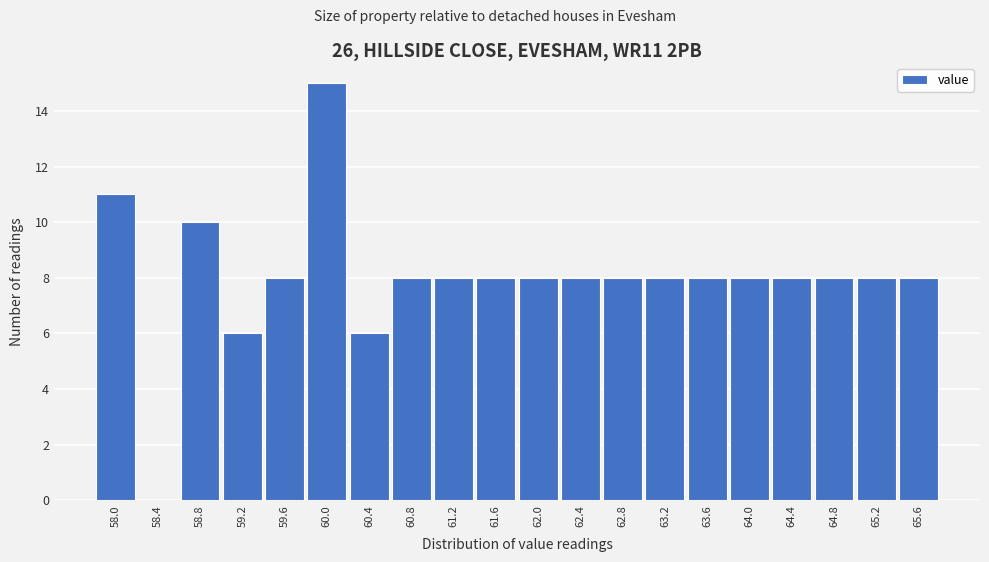

Reading left to right, extract all data points from this chart.

58.0=11	58.4=0	58.8=10	59.2=6	59.6=8	60.0=15	60.4=6	60.8=8	61.2=8	61.6=8	62.0=8	62.4=8	62.8=8	63.2=8	63.6=8	64.0=8	64.4=8	64.8=8	65.2=8	65.6=8